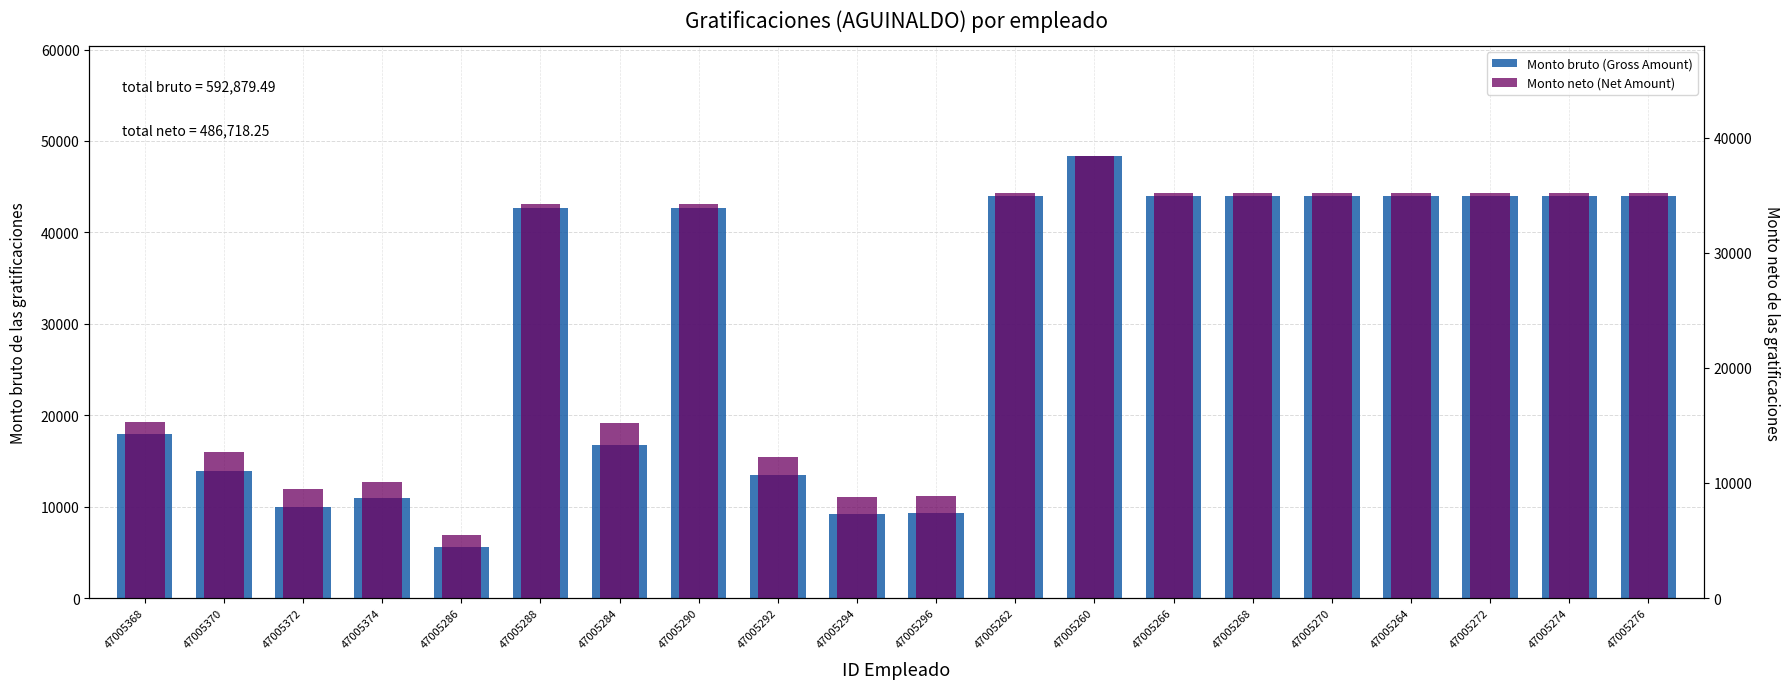

Count the number of data series in this chart.

2